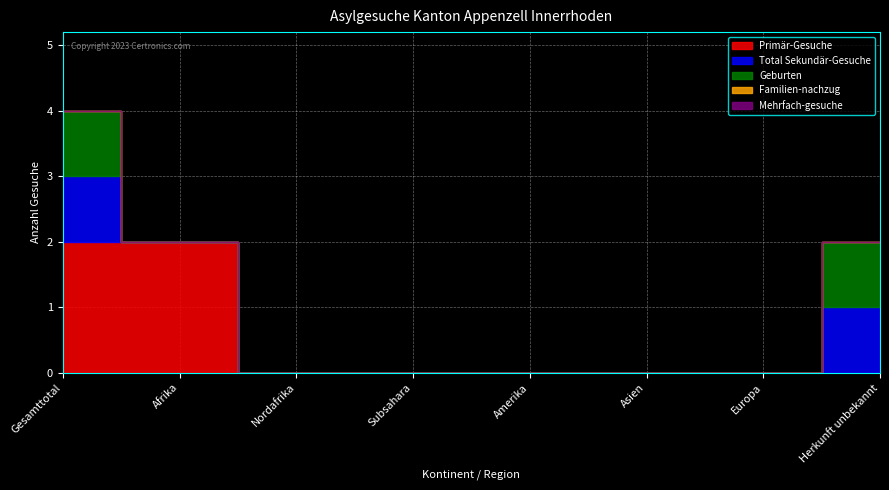

True or false: Familien-nachzug and Geburten cross at least once.

False